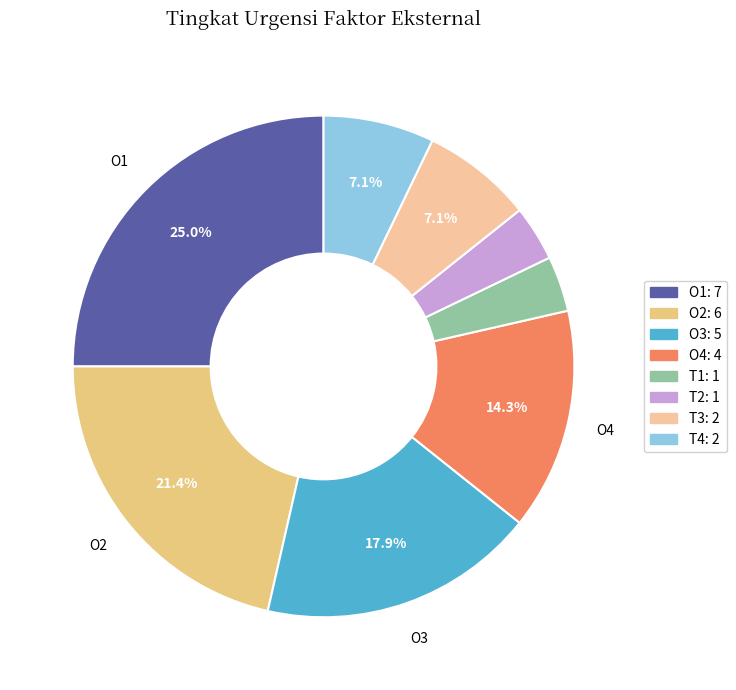

Approximately how many times larger is the value at O4 compared to T2?

4.0